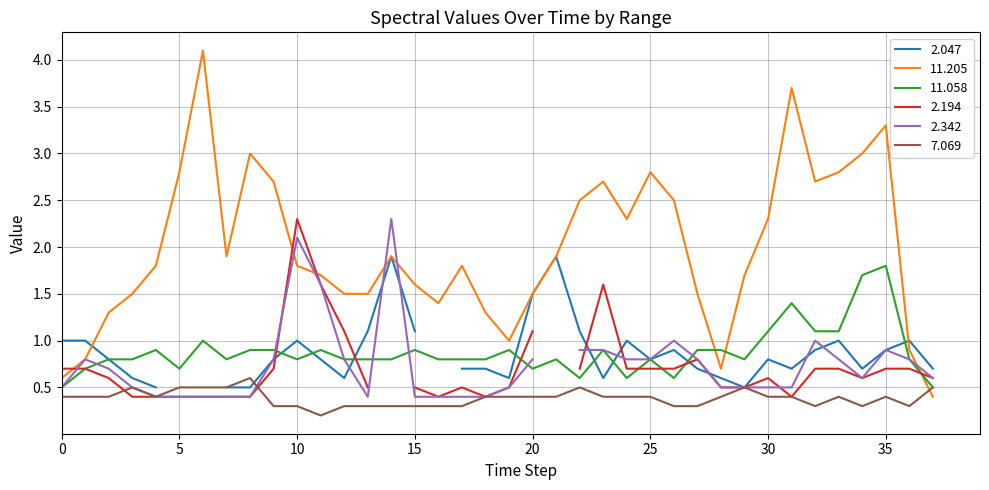

How many data points does each series have?

38